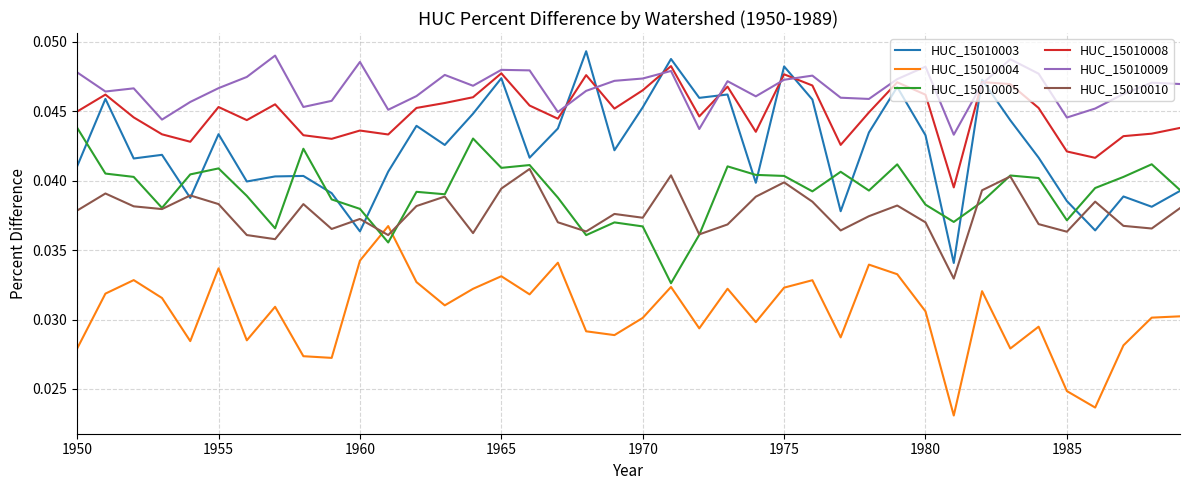

Which series has the largest total across all categories?

HUC_15010009